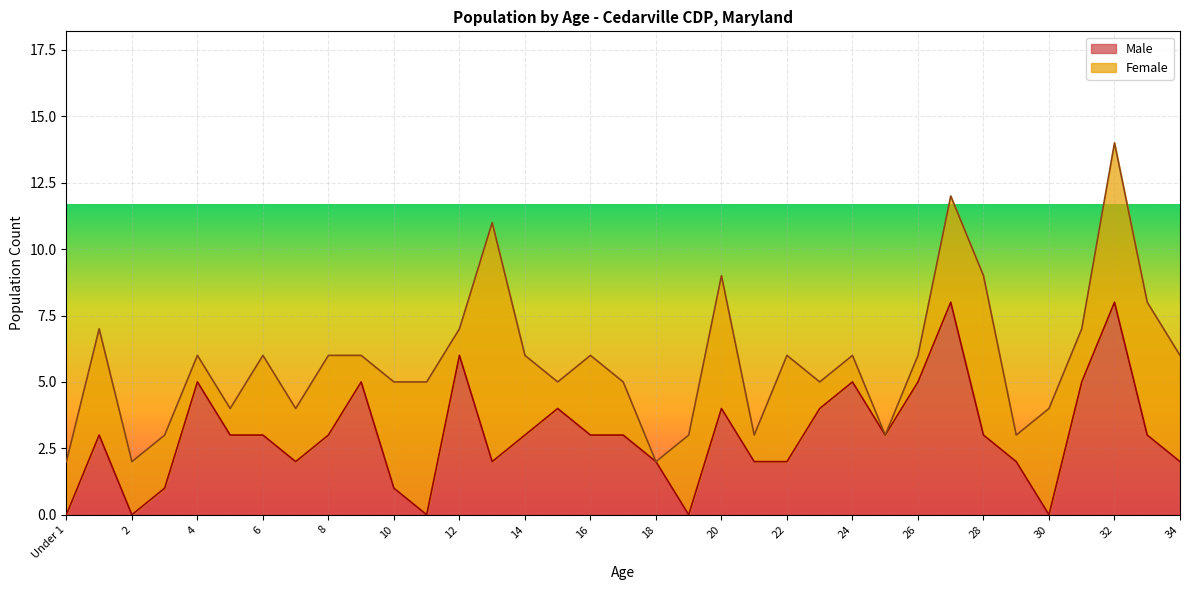

True or false: the data shows 3 at 34.

False